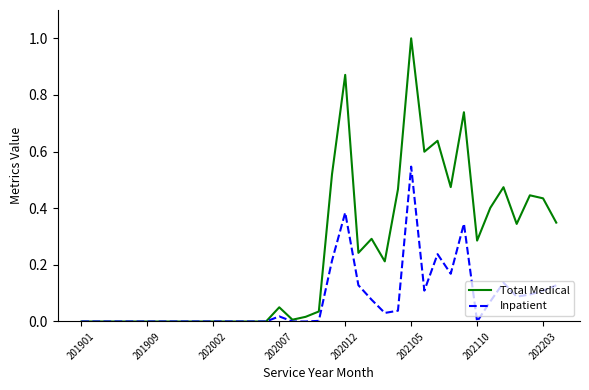

Which series has the widest spread of values?

Total Medical